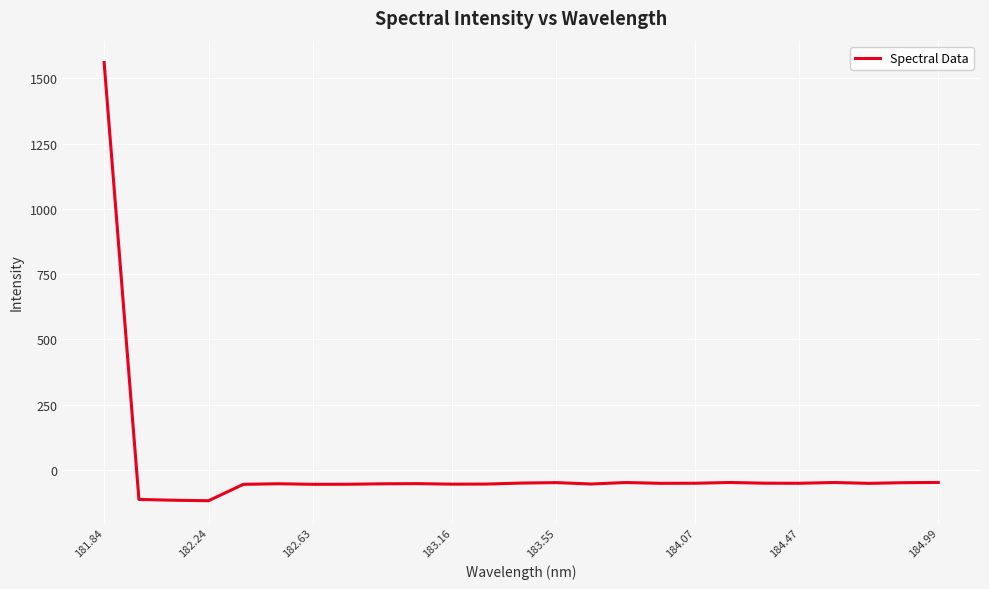

What is the maximum value shown in the chart?

1560.7